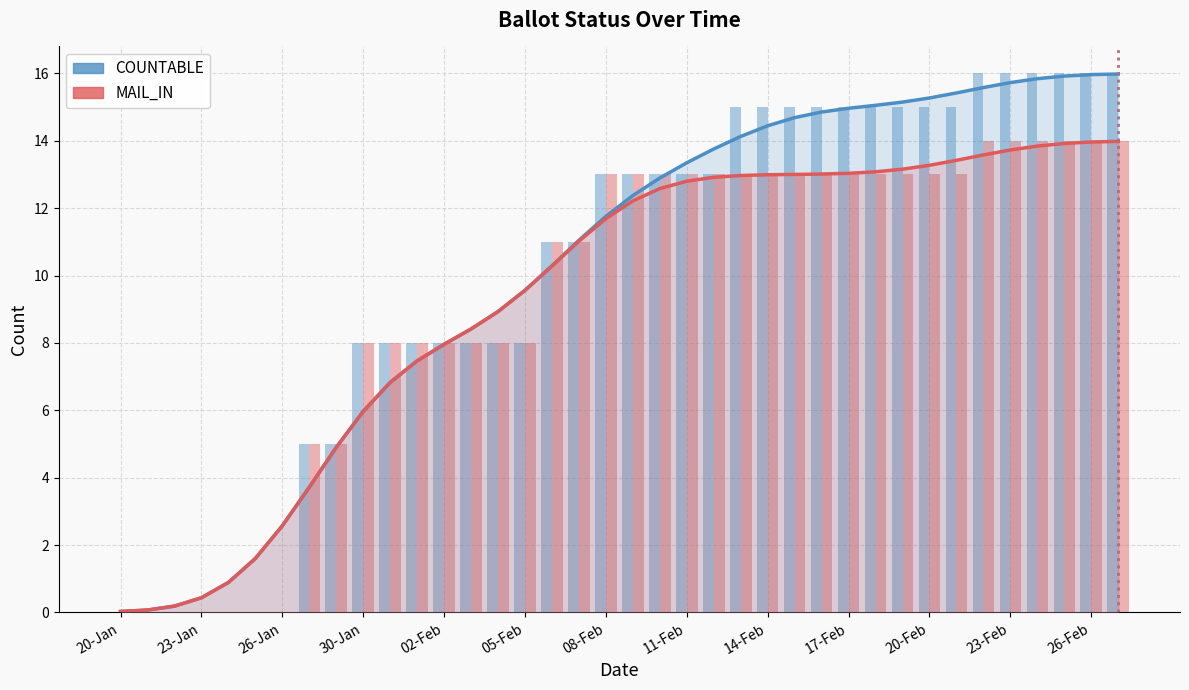

Which series has the largest total across all categories?

COUNTABLE